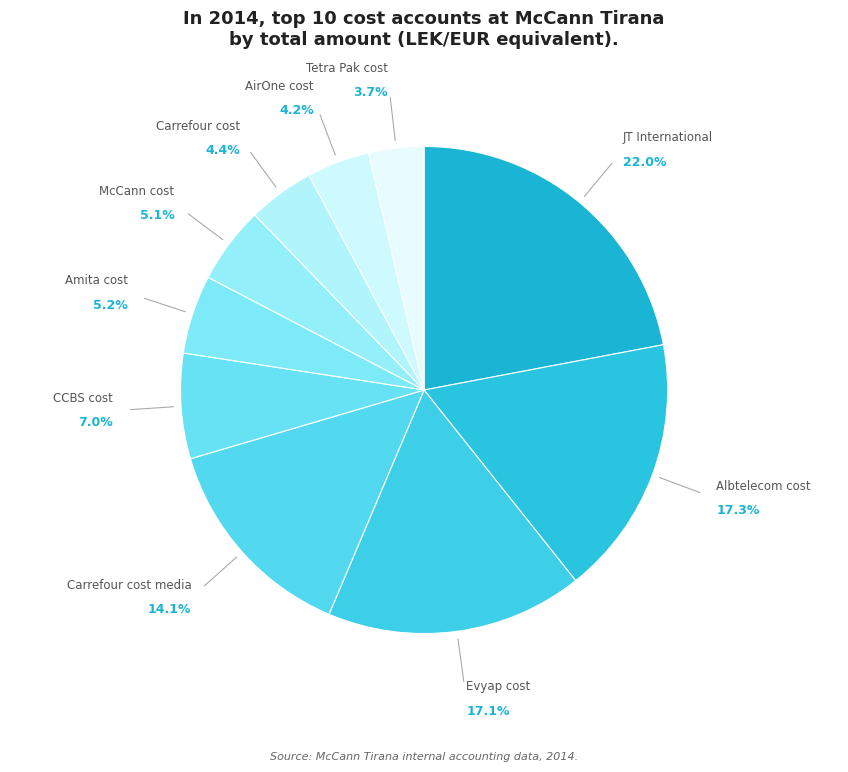

Which has a higher value, Amita cost or Carrefour cost?

Amita cost